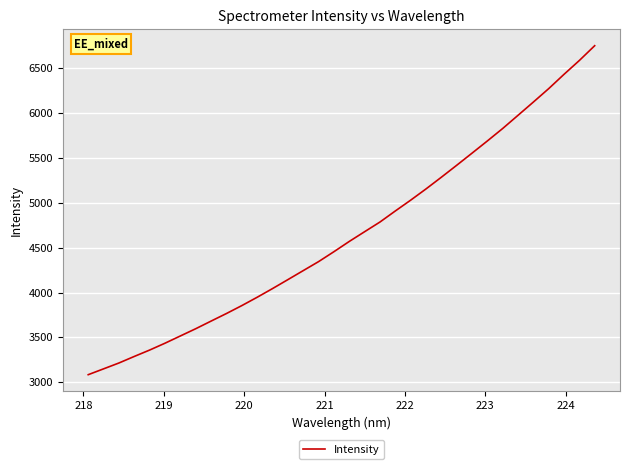

How many values are below 4570?

17